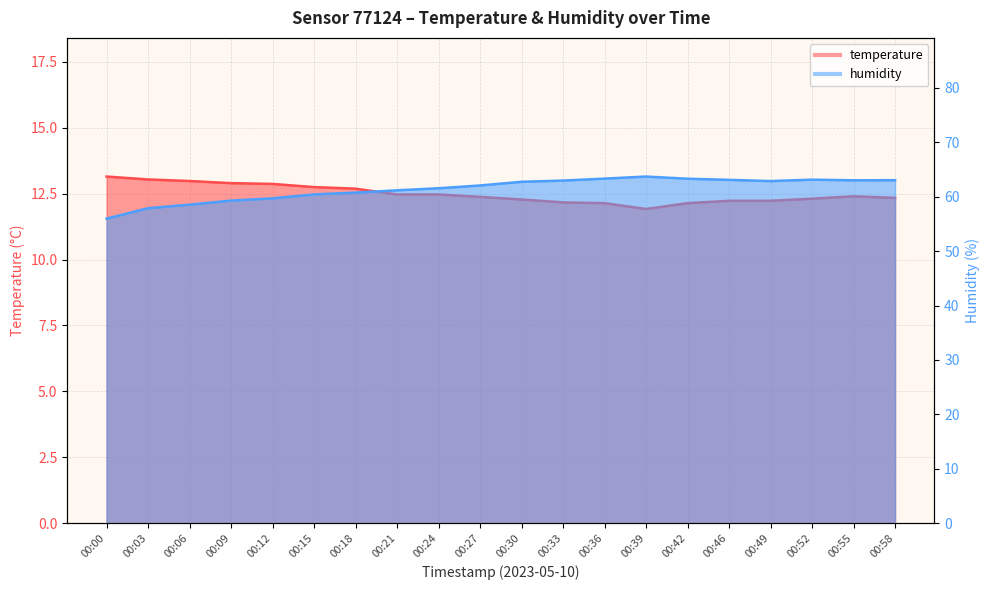

List the labels in order of humidity value, smallest first.

00:00, 00:03, 00:06, 00:09, 00:12, 00:15, 00:18, 00:21, 00:24, 00:27, 00:30, 00:49, 00:33, 00:55, 00:58, 00:46, 00:52, 00:42, 00:36, 00:39